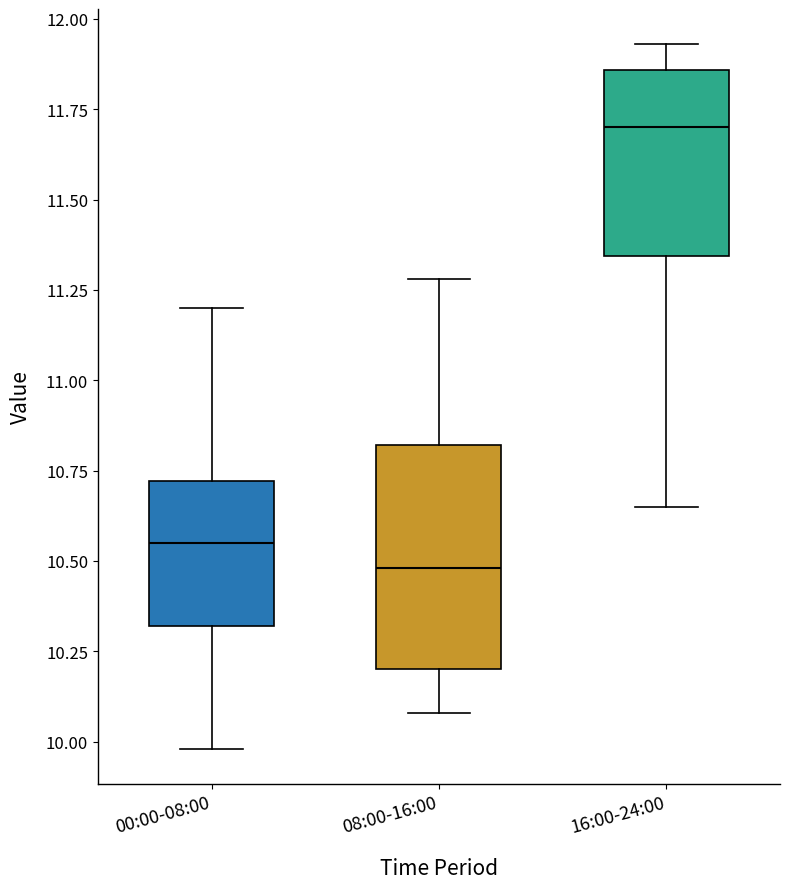

Which box's median line is the lowest?

08:00-16:00